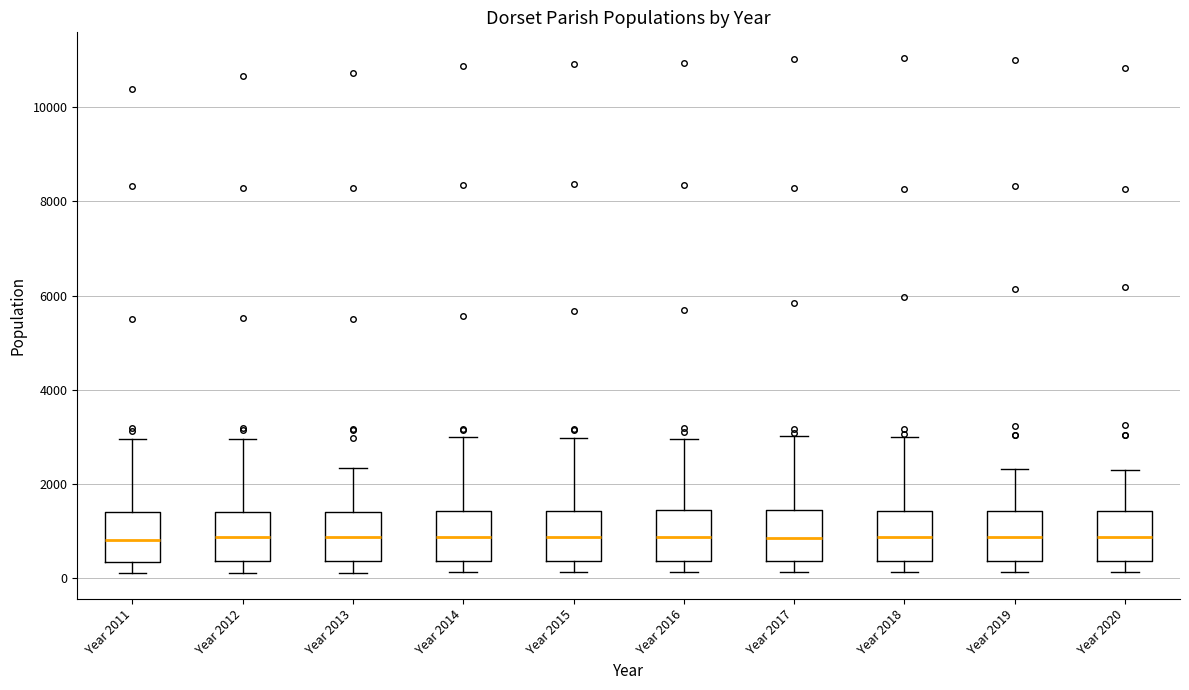

Where does the upper whisker of the box for Year 2018 end on the y-axis? The values are not printed on the chart, so give them approximately, as read against the axis.

3000